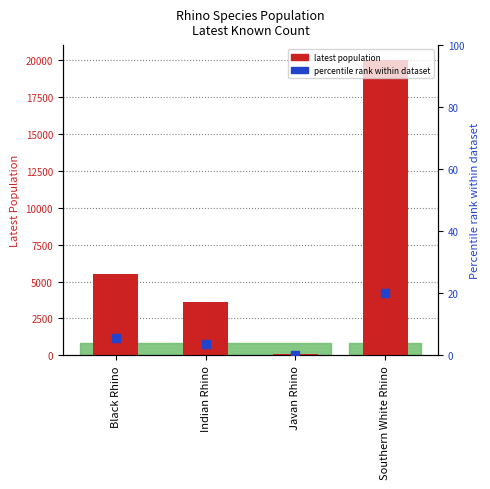

What is the total value across all series at Indian Rhino?

3591.6